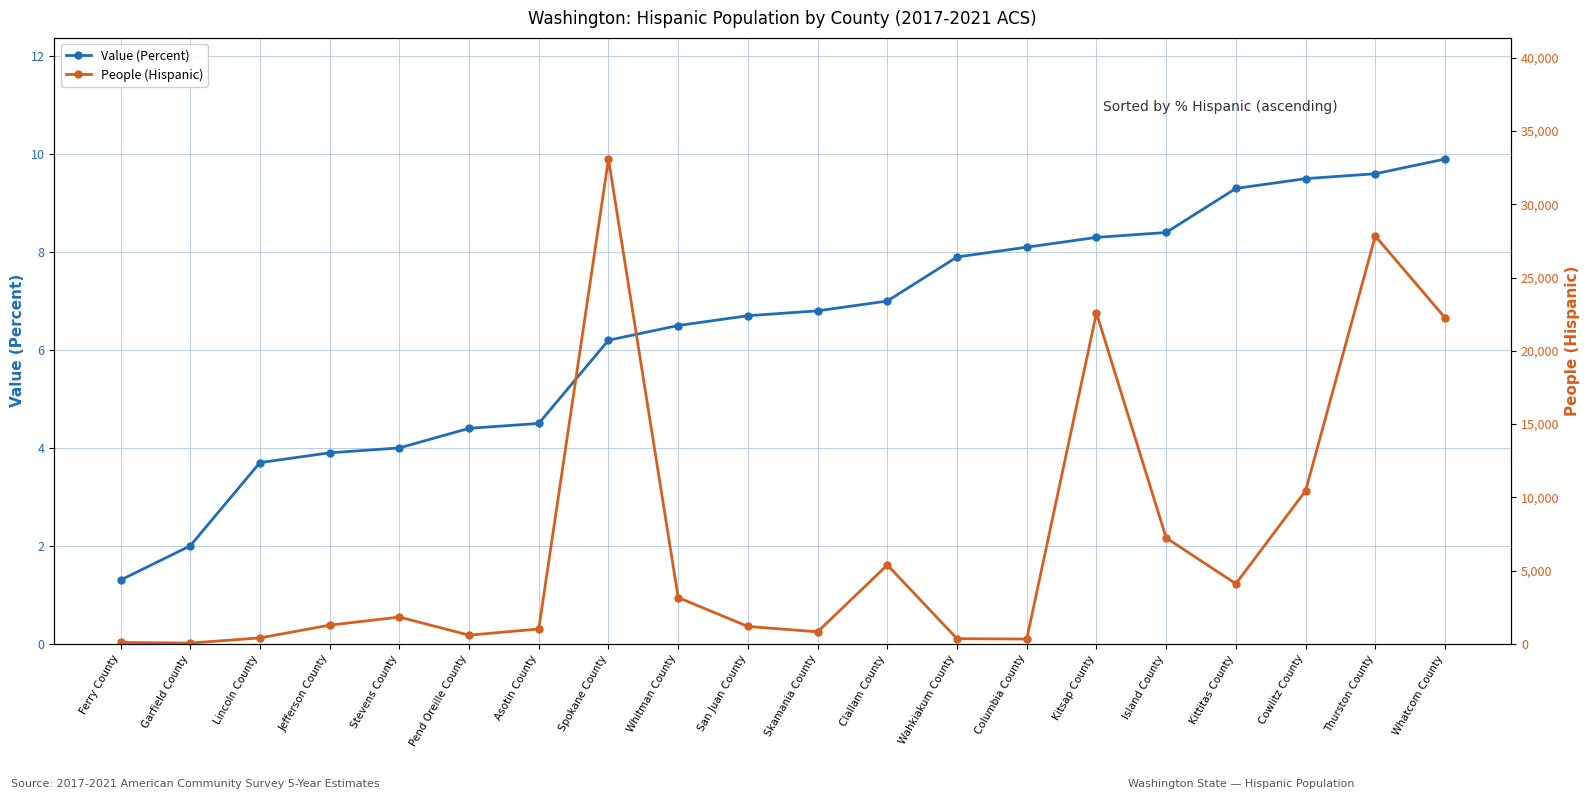

What is the sum of the People (Hispanic) values at Pend Oreille County and Ferry County?

676.0